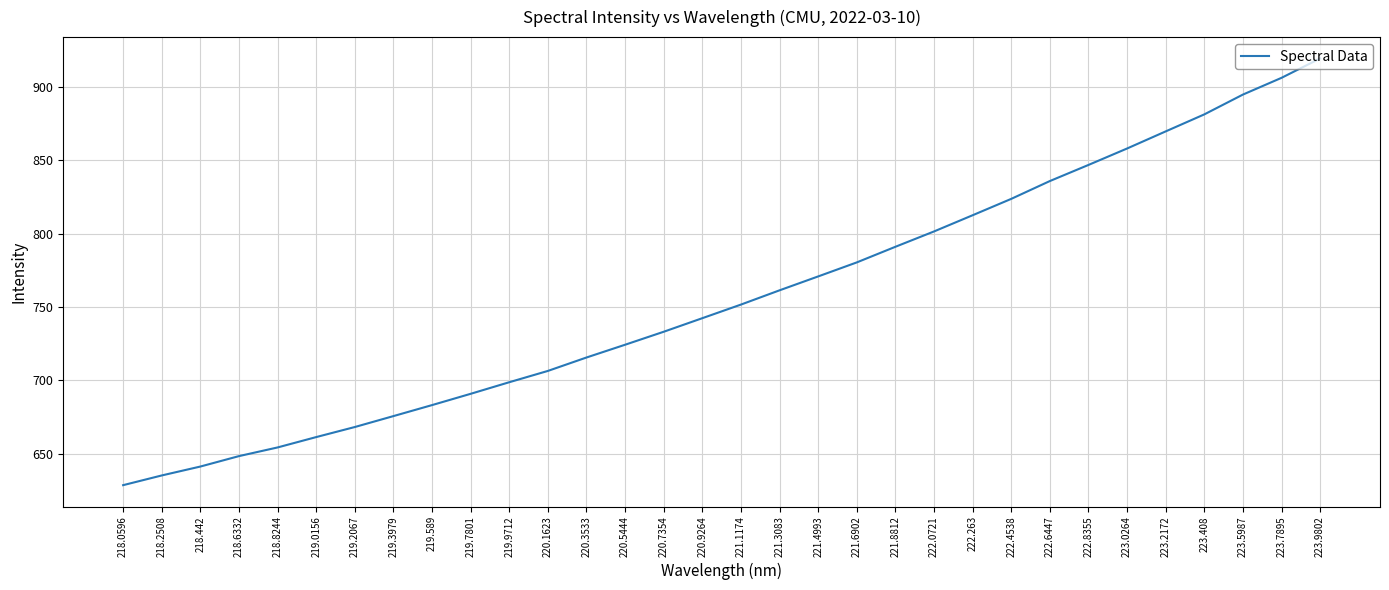

List the labels in order of value, largest first.

223.9802, 223.7895, 223.5987, 223.408, 223.2172, 223.0264, 222.8355, 222.6447, 222.4538, 222.263, 222.0721, 221.8812, 221.6902, 221.4993, 221.3083, 221.1174, 220.9264, 220.7354, 220.5444, 220.3533, 220.1623, 219.9712, 219.7801, 219.589, 219.3979, 219.2067, 219.0156, 218.8244, 218.6332, 218.442, 218.2508, 218.0596